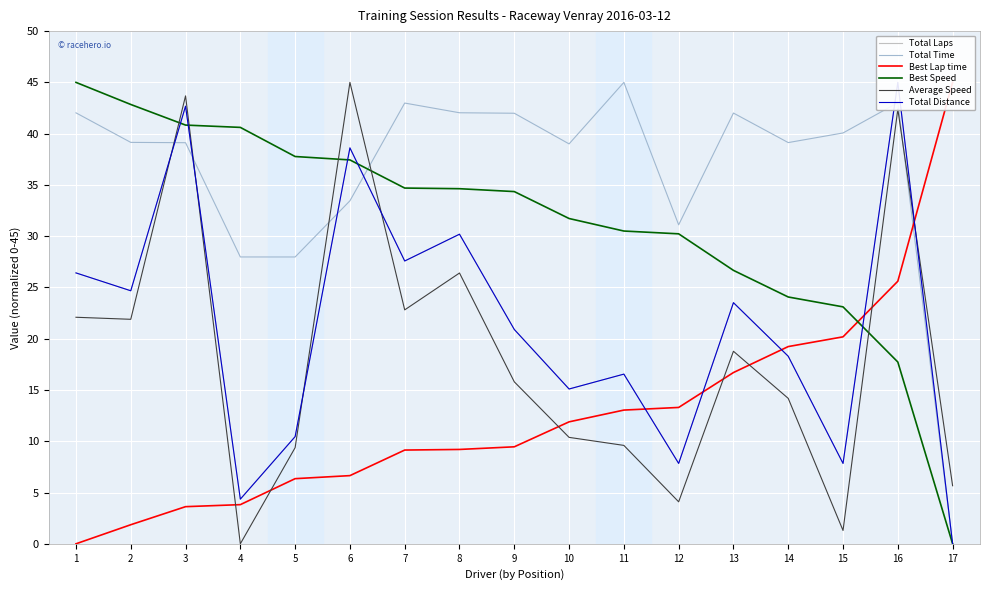

The Average Speed series shows 4.1 at 12. True or false?

True